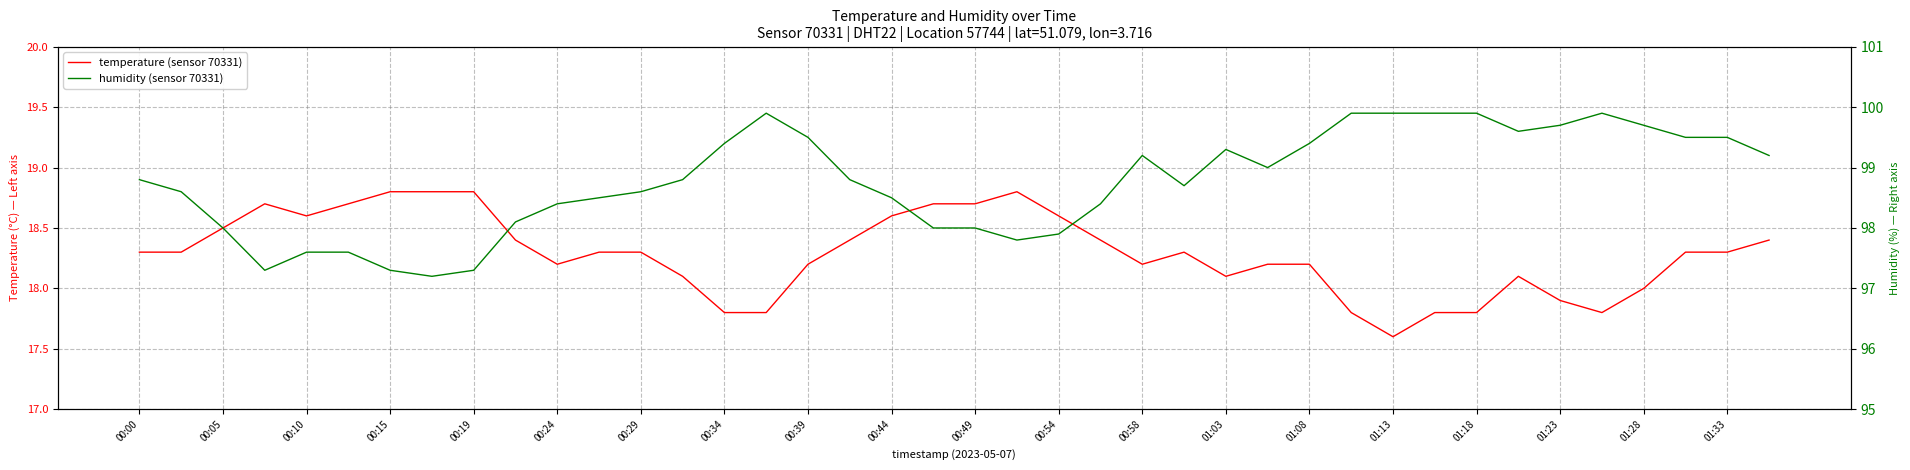

True or false: temperature (sensor 70331) has more than 0 points higher than both neighbors.

True